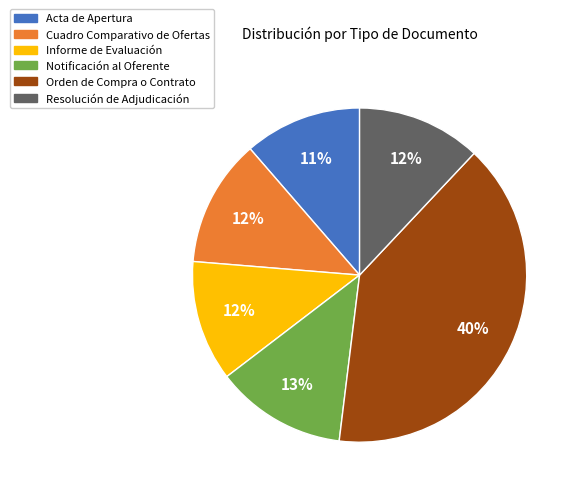

To the nearest percent, what portion does Notificación al Oferente represent?

13%